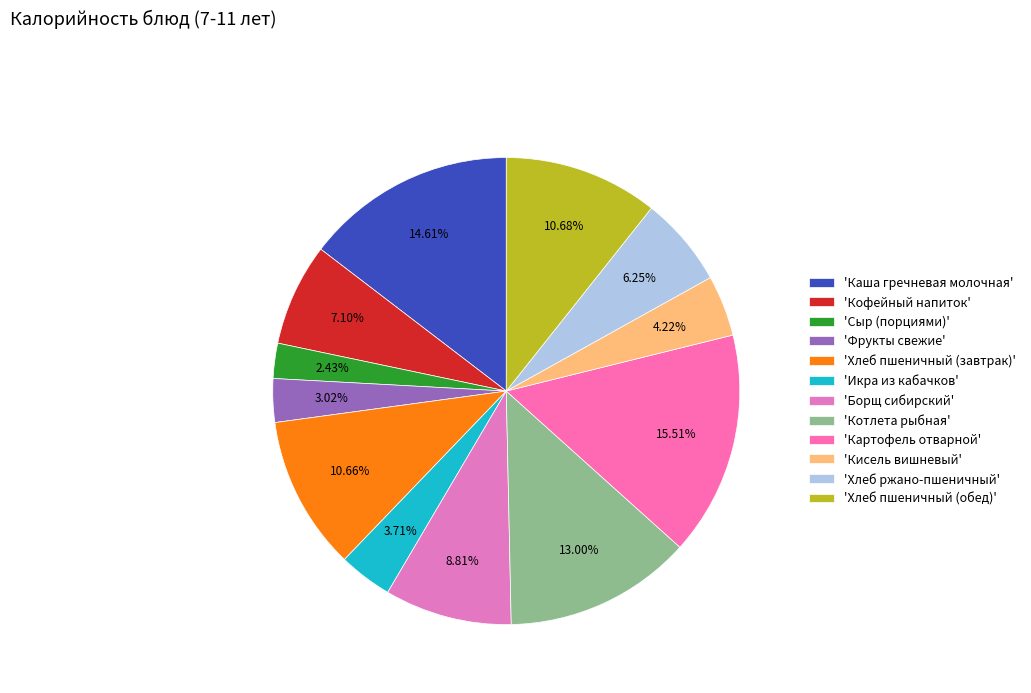

How many slices are in this pie chart?

12